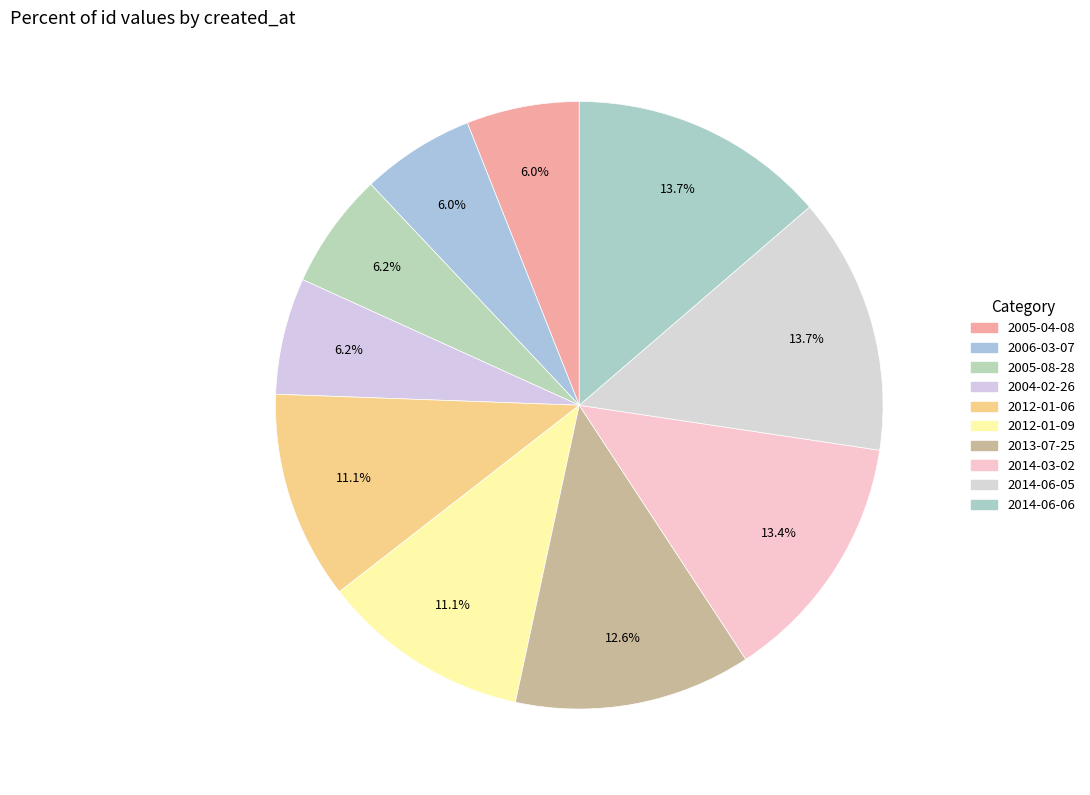

How many segments does this pie chart have?

10